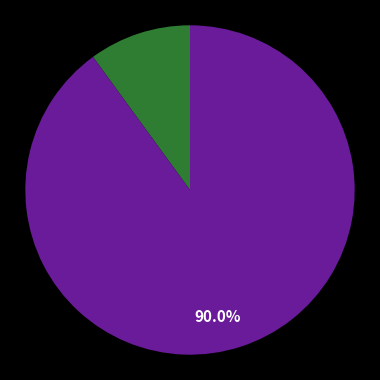

Does any single category account for the majority?

Yes